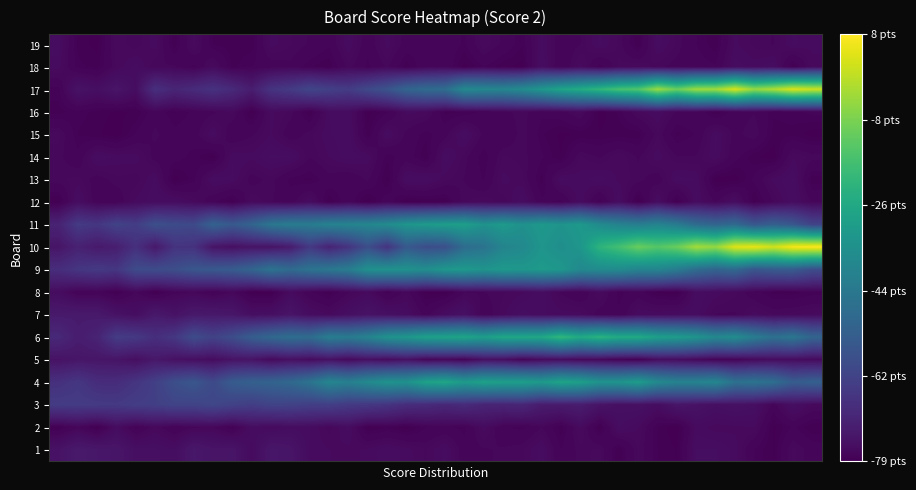

Reading left to right, extract all data points from this chart.

19: 0.9	0.2	0.1	0.7	0.6	0.8	0.1	0.8	0.2	0.2	0.2	0.8	0.7	0.5	0.4	0.9	0.4	0.8	0.4	0.4	0.5	0.3	0.7	0.5	0.2	0.9	0.4	0.5	0.9	0.6	0.1	0.9	0.6	0.3	0.1	0.8	0.6	0.5	0.9	0.8
18: 0.8	0.3	0.2	0.7	0.9	0.6	0.6	0.3	0.8	0.2	0.3	0.4	0.5	0.2	0.1	0.6	0.3	0.6	0.2	0.5	0.5	0.1	0.3	0.1	0.1	1.0	0.3	0.8	0.3	0.7	0.8	0.6	0.5	0.4	0.3	0.9	0.8	1.0	0.1	0.7
17: 0.3	1.4	1.1	1.6	1.0	3.8	2.9	3.4	4.0	3.3	2.2	4.1	4.7	5.8	5.3	4.9	6.1	7.1	9.0	9.6	9.9	13.1	12.8	12.7	13.4	14.7	16.2	17.0	18.2	19.6	20.2	23.6	21.5	23.7	23.8	26.1	23.3	24.4	26.2	25.6
16: 0.2	0.3	0.2	0.1	0.1	0.5	0.2	0.4	0.5	0.7	0.0	0.8	0.6	0.1	0.9	0.9	0.1	0.3	0.8	0.7	0.2	0.2	0.4	0.5	0.6	0.4	0.5	0.7	0.0	0.3	0.7	0.9	0.5	0.5	0.1	0.4	0.5	0.2	0.3	0.4
15: 0.7	0.2	0.1	0.0	0.4	0.6	0.4	0.4	0.9	0.3	0.5	0.8	0.4	0.6	0.9	0.9	0.1	0.9	0.5	0.3	0.5	1.0	0.5	0.3	0.6	0.2	0.1	0.1	0.1	0.2	0.1	0.6	0.2	0.3	0.9	0.5	0.7	0.2	0.2	0.0
14: 0.6	0.4	1.0	0.8	0.8	0.5	0.4	0.3	0.1	0.9	0.8	1.0	1.0	0.6	0.8	0.9	0.8	0.2	0.5	0.1	1.0	0.6	0.2	0.7	0.6	0.4	0.1	0.7	0.5	0.8	0.5	0.9	0.6	0.6	0.9	0.4	0.1	0.0	0.8	0.6
13: 0.6	0.7	0.5	0.6	0.6	0.9	0.0	0.3	1.0	0.9	0.5	0.6	0.3	0.2	0.5	0.4	0.6	0.1	1.0	1.0	0.7	0.5	0.3	0.8	0.7	0.2	0.9	0.8	0.9	0.7	0.6	0.4	0.9	0.9	0.0	0.0	0.4	0.8	1.0	0.2
12: 0.1	1.0	0.4	0.4	0.8	0.9	1.0	0.8	0.4	0.1	0.8	0.6	0.4	0.9	0.1	0.5	0.0	0.5	0.1	0.1	0.1	0.6	0.7	0.6	1.0	0.4	0.3	0.9	0.2	1.0	0.0	1.0	0.0	0.9	0.5	1.0	0.1	0.6	1.0	0.5
11: 2.7	4.7	4.4	5.5	5.0	6.8	6.3	6.2	8.7	7.7	8.9	10.9	11.6	11.5	12.3	12.5	12.8	13.3	14.5	15.0	15.4	15.6	14.2	15.0	14.0	14.8	14.3	14.9	13.3	12.3	11.8	12.4	11.5	9.7	9.0	9.5	7.5	8.4	7.5	5.5
10: 1.6	2.5	1.9	2.3	3.8	1.8	4.1	4.0	1.4	1.1	1.5	1.4	2.0	4.6	2.7	4.1	6.6	4.1	7.7	6.5	6.7	9.8	10.5	12.5	13.0	14.5	13.7	14.6	18.0	19.4	21.4	20.4	21.4	24.0	23.3	26.4	26.9	25.8	27.5	27.7
9: 3.6	4.4	4.7	4.4	6.3	6.4	6.7	7.4	7.7	8.0	9.0	10.5	9.6	10.5	11.1	11.7	13.9	14.1	14.1	13.7	14.8	14.9	14.4	14.9	14.7	15.0	14.7	13.1	13.3	13.3	12.5	12.6	11.5	9.8	8.9	9.4	7.4	7.9	8.0	6.6
8: 0.9	0.3	0.4	0.1	0.6	0.0	0.5	0.5	0.3	0.6	0.0	0.0	0.8	0.4	0.1	0.5	0.8	0.2	0.6	0.1	0.1	0.5	0.5	0.6	0.7	1.0	0.5	0.3	0.8	0.3	0.4	0.1	0.0	1.0	0.8	0.7	0.4	0.2	0.2	0.3
7: 1.9	2.0	1.9	1.4	1.0	1.9	1.4	1.9	1.8	1.7	1.1	1.1	1.5	1.0	0.8	1.1	1.4	1.1	1.0	0.4	0.9	1.3	0.4	0.7	1.1	0.9	0.8	0.8	0.4	0.4	0.9	0.9	0.9	0.9	0.5	0.5	0.8	0.7	0.7	0.8
6: 3.2	2.2	2.7	4.9	4.6	3.7	4.5	6.4	5.5	6.5	8.2	9.3	10.0	9.8	11.7	11.4	12.4	14.2	14.7	15.8	15.9	16.2	15.5	16.5	16.5	16.6	18.3	16.8	17.8	16.9	16.9	15.7	15.3	14.4	13.0	13.5	11.7	10.2	10.9	9.0
5: 1.4	1.6	1.6	1.5	1.1	1.8	1.3	1.1	0.9	1.4	1.5	0.8	1.2	0.9	1.2	0.7	1.2	0.8	1.3	0.5	0.6	0.4	1.2	1.1	0.4	0.8	0.9	0.7	0.6	0.3	0.2	0.9	0.9	0.7	0.4	0.4	0.7	0.9	0.9	0.8
4: 3.8	4.4	3.5	3.5	4.3	5.2	6.7	7.4	6.2	8.0	8.5	8.8	9.4	10.6	12.7	12.0	13.2	14.2	14.1	15.9	16.4	15.1	15.9	15.6	15.6	15.0	16.2	15.7	14.3	14.4	15.3	13.2	12.3	12.4	12.8	10.4	10.6	10.1	8.1	8.5
3: 4.9	4.8	4.7	4.6	5.0	5.2	5.7	5.6	5.9	5.5	5.1	5.6	5.5	5.1	5.2	4.7	4.5	4.2	3.6	3.4	3.1	3.4	2.8	2.8	3.0	2.1	2.0	2.2	1.5	1.2	1.2	1.0	1.6	1.4	1.1	1.3	1.1	0.5	1.1	0.7
2: 0.1	0.5	0.0	0.9	0.3	0.7	0.3	0.5	0.5	0.2	1.0	0.8	0.9	0.9	0.6	0.9	0.1	0.2	0.0	0.3	0.4	0.3	0.8	0.4	0.3	0.5	0.1	0.8	0.1	1.0	0.8	0.2	0.0	0.8	0.7	0.7	0.8	0.1	0.4	0.1
1: 1.4	1.9	1.7	1.6	1.1	1.1	1.0	1.8	1.5	1.5	0.8	1.7	1.5	0.8	0.8	0.7	0.8	1.0	0.8	0.6	0.9	0.4	0.5	0.6	0.6	0.9	0.3	0.6	0.7	0.1	0.7	0.2	0.1	1.0	1.0	0.8	0.3	0.1	0.7	0.4